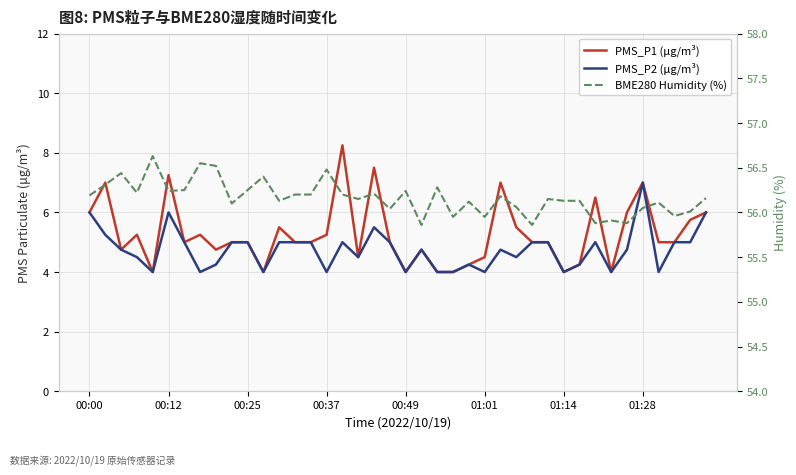

Reading right to left, extract all data points from this chart.

PMS_P1 (μg/m³): 6.0	5.8	5.0	5.0	7.0	6.0	4.0	6.5	4.2	4.0	5.0	5.0	5.5	7.0	4.5	4.2	4.0	4.0	4.8	4.0	5.0	7.5	4.5	8.2	5.2	5.0	5.0	5.5	4.0	5.0	5.0	4.8	5.2	5.0	7.2	4.0	5.2	4.8	7.0	6.0
PMS_P2 (μg/m³): 6.0	5.0	5.0	4.0	7.0	4.8	4.0	5.0	4.2	4.0	5.0	5.0	4.5	4.8	4.0	4.2	4.0	4.0	4.8	4.0	5.0	5.5	4.5	5.0	4.0	5.0	5.0	5.0	4.0	5.0	5.0	4.2	4.0	5.0	6.0	4.0	4.5	4.8	5.2	6.0
BME280 Humidity (%): 56.2	56.0	56.0	56.1	56.0	55.9	55.9	55.9	56.1	56.1	56.1	55.9	56.1	56.2	56.0	56.1	56.0	56.3	55.9	56.2	56.0	56.2	56.1	56.2	56.5	56.2	56.2	56.1	56.4	56.2	56.1	56.5	56.5	56.2	56.2	56.6	56.2	56.4	56.3	56.2